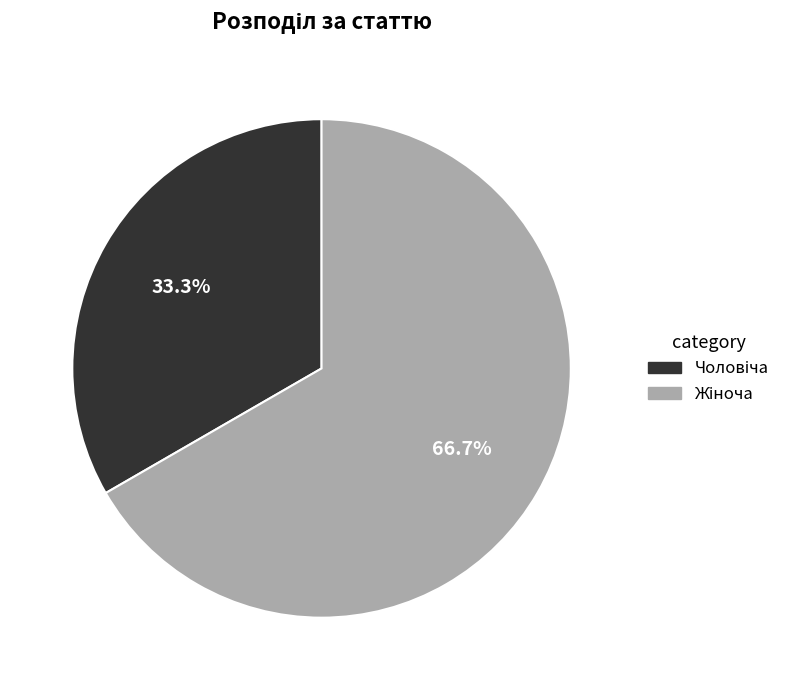

Is there a majority slice in this chart?

Yes